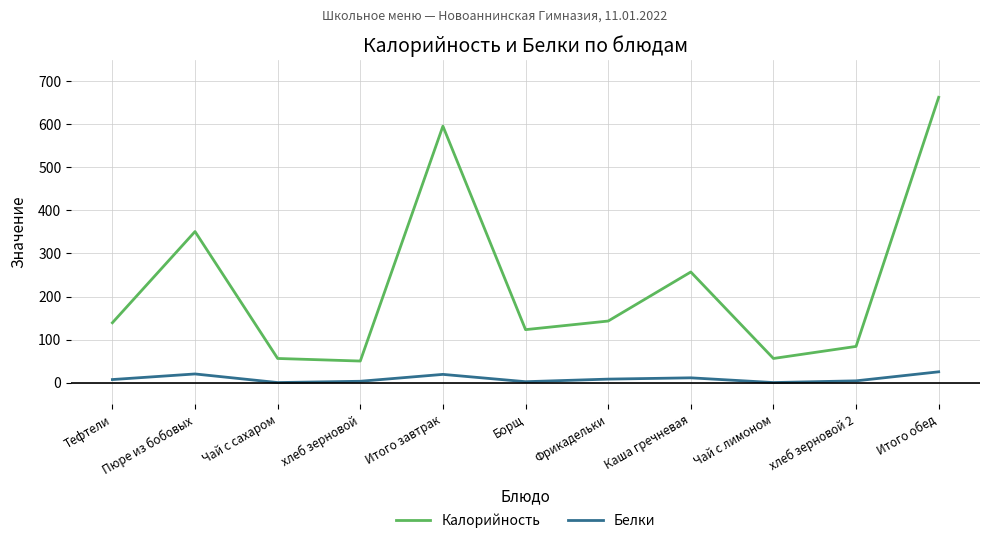

How many values in the Белки series are below 7?

5